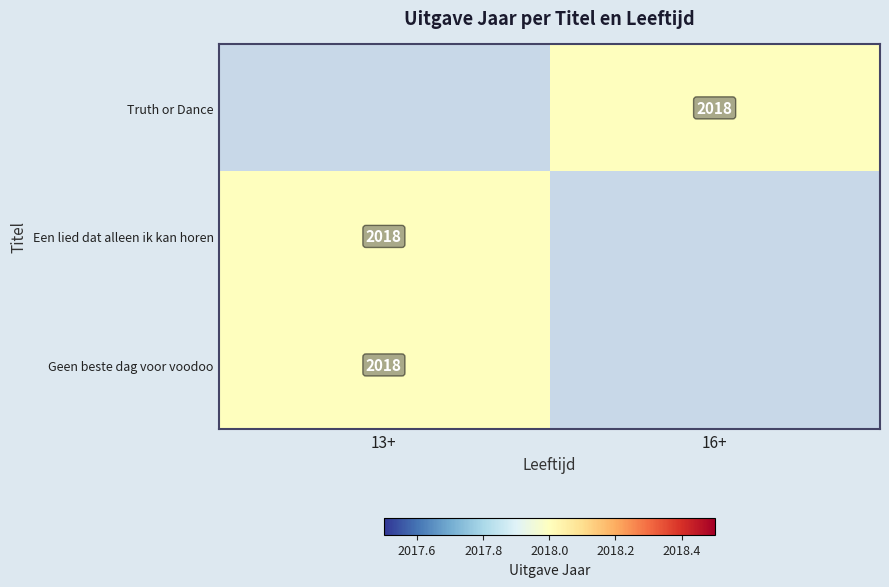

What is the smallest value displayed?

2018.0